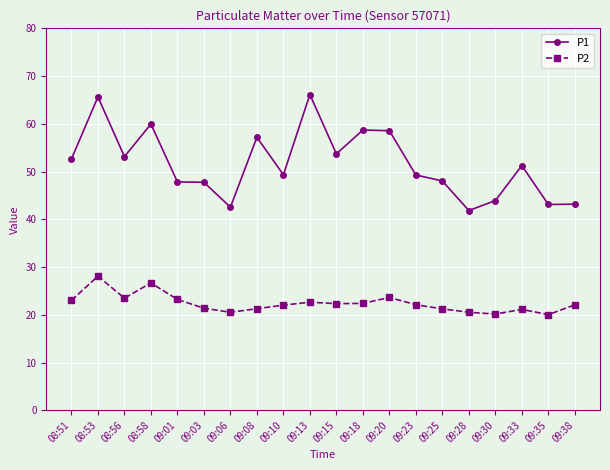

What is the value of the P1 point at the 4th from the left?

60.0